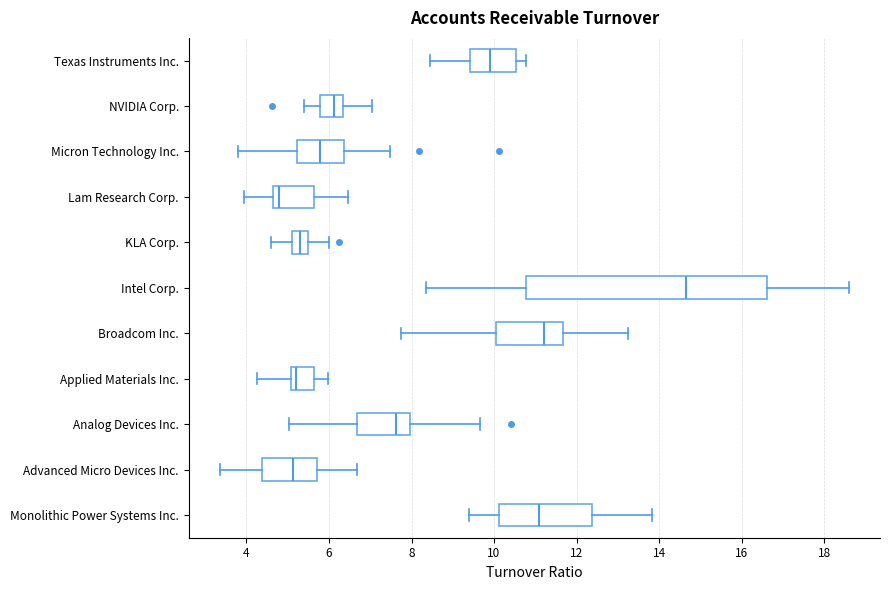

Where does the right whisker of the box for Texas Instruments Inc. end on the x-axis? The values are not printed on the chart, so give them approximately, as read against the axis.

10.8